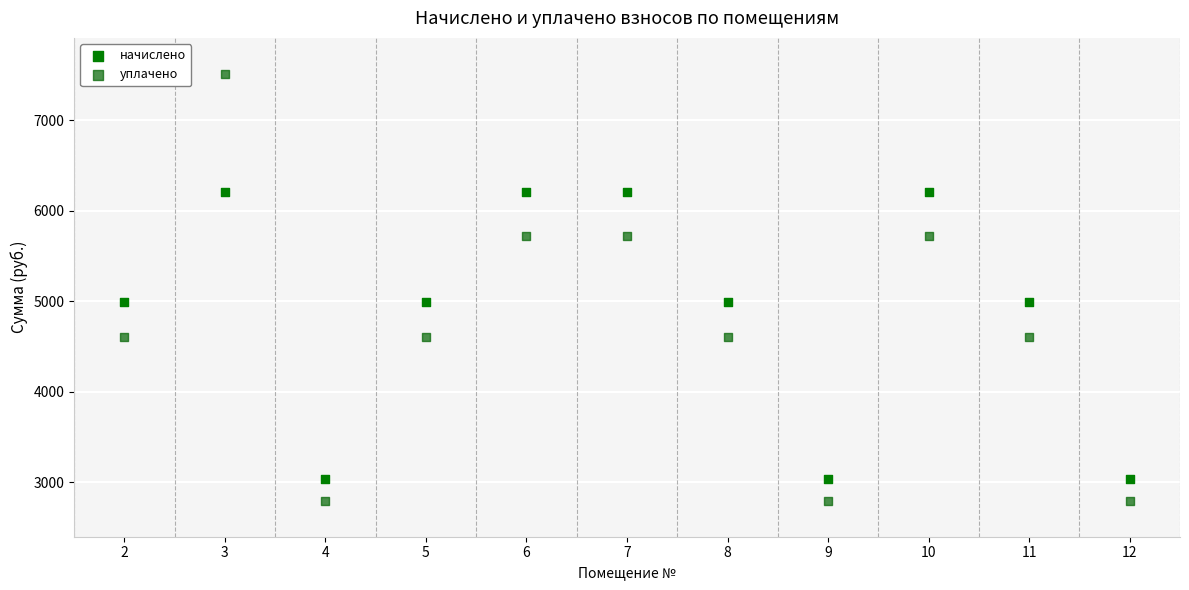

Across all data points, what is the range of Y values (max minus min)?

4710.1